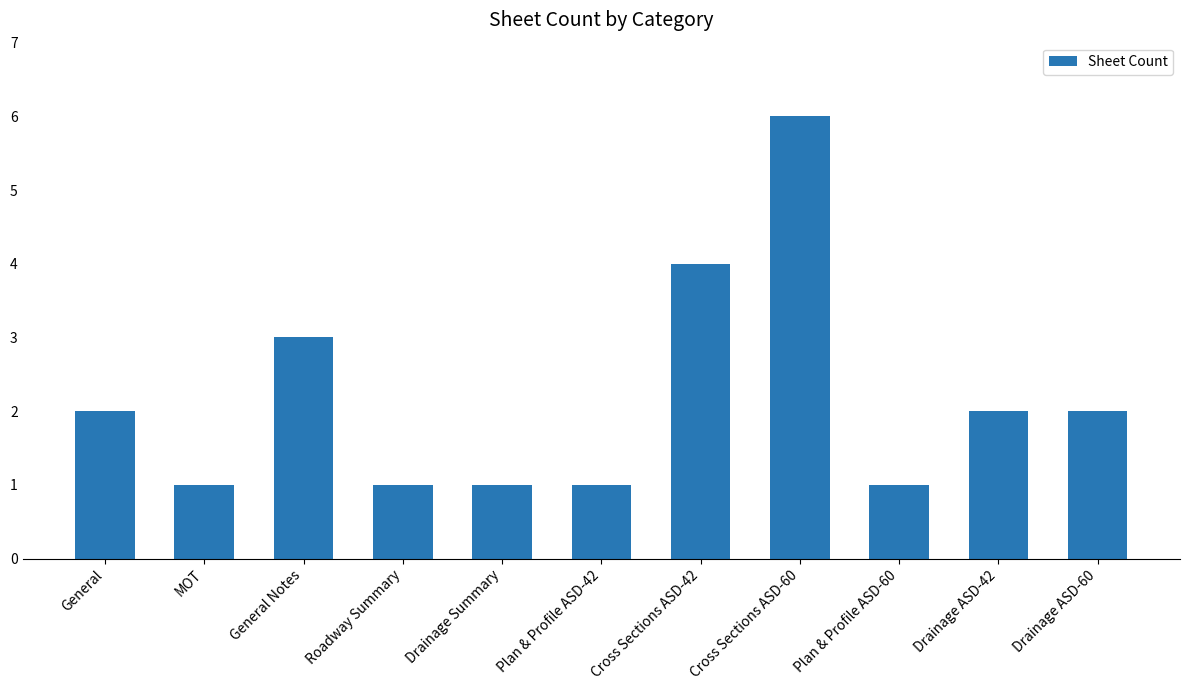

What is the ratio of the value at Drainage ASD-42 to the value at Drainage Summary?

2.0